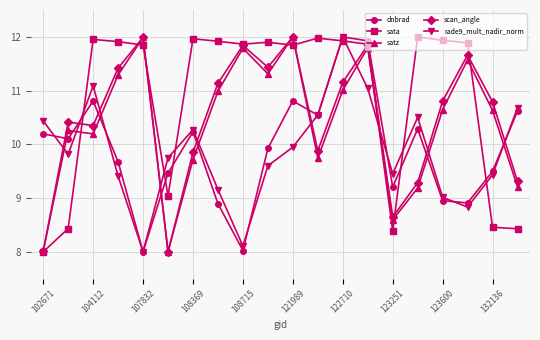

Which series has the largest total across all categories?

sata